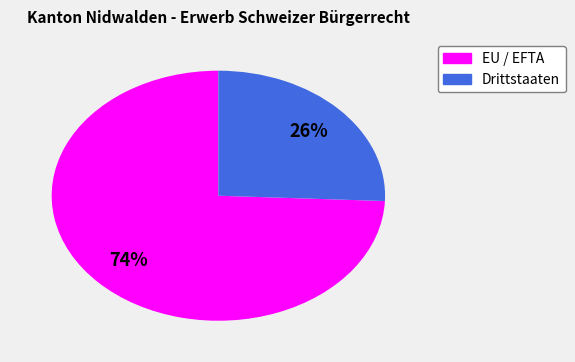

Count the number of slices in the pie.

2